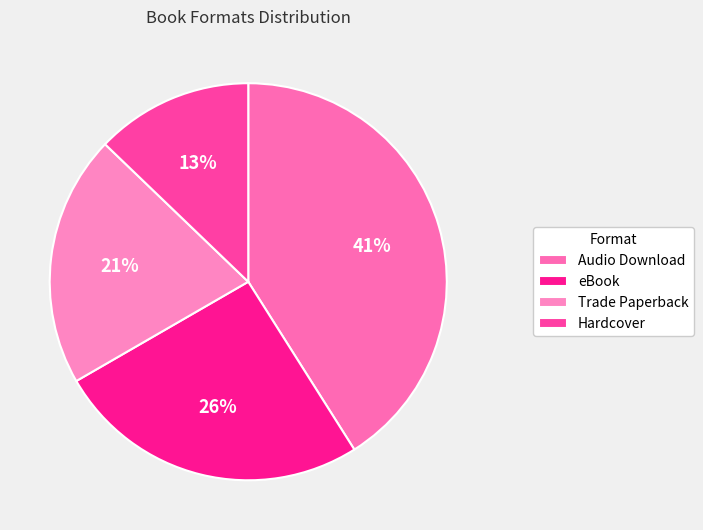

Does Trade Paperback account for over 50% of the chart?

No